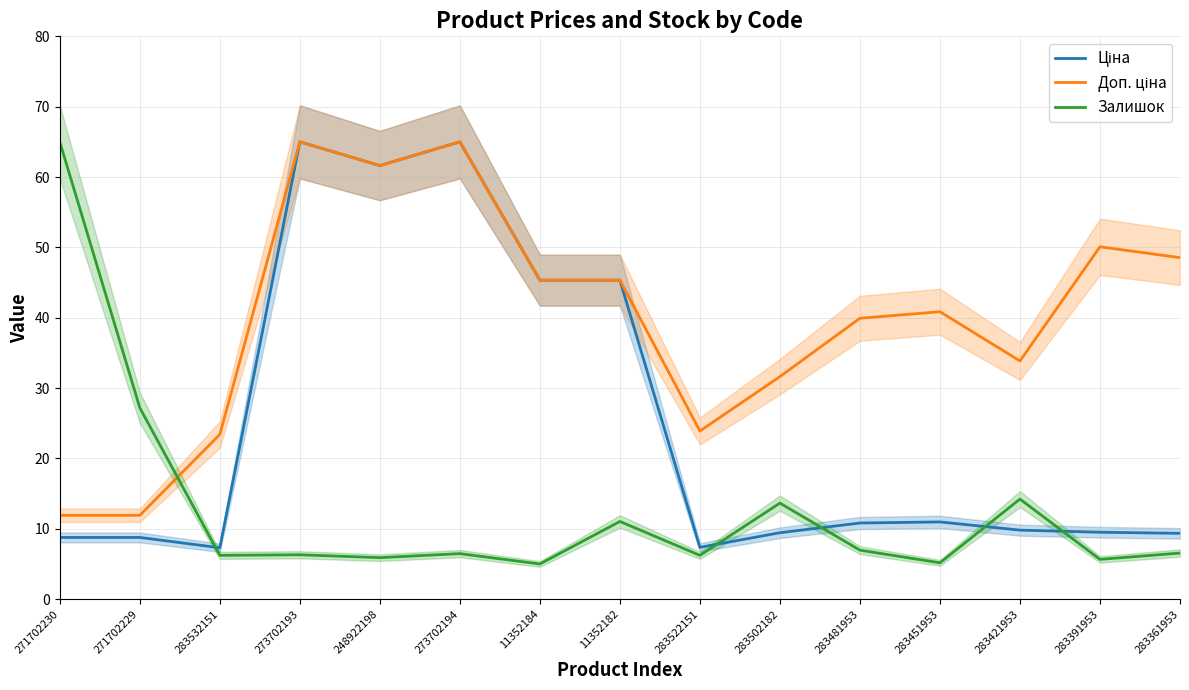

At which category does Доп. ціна reach its first local valley?

248922198